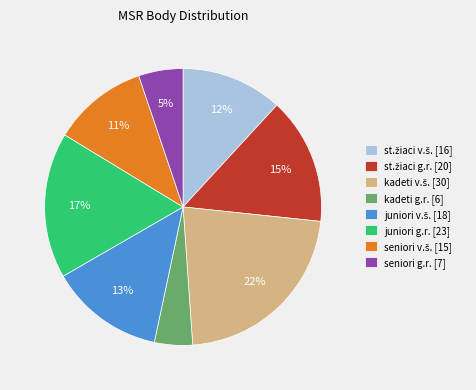

Which has a higher value, juniori g.r. [23] or seniori g.r. [7]?

juniori g.r. [23]